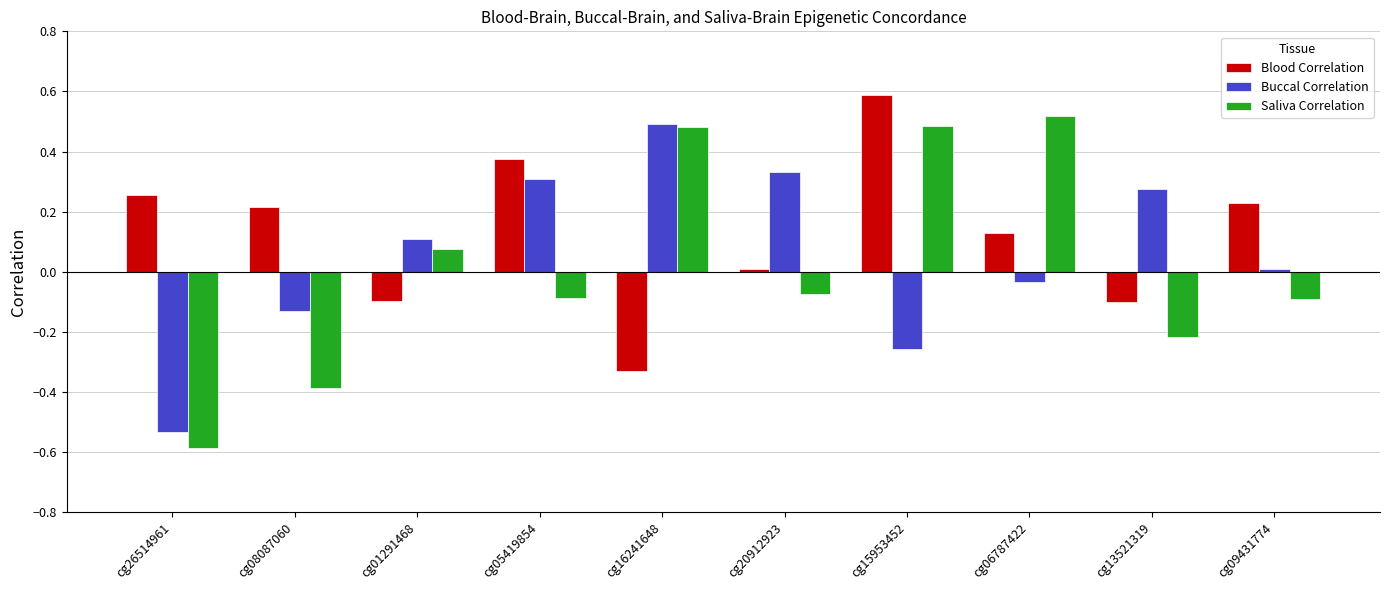

What are all the series names shown in the legend?

Blood Correlation, Buccal Correlation, Saliva Correlation